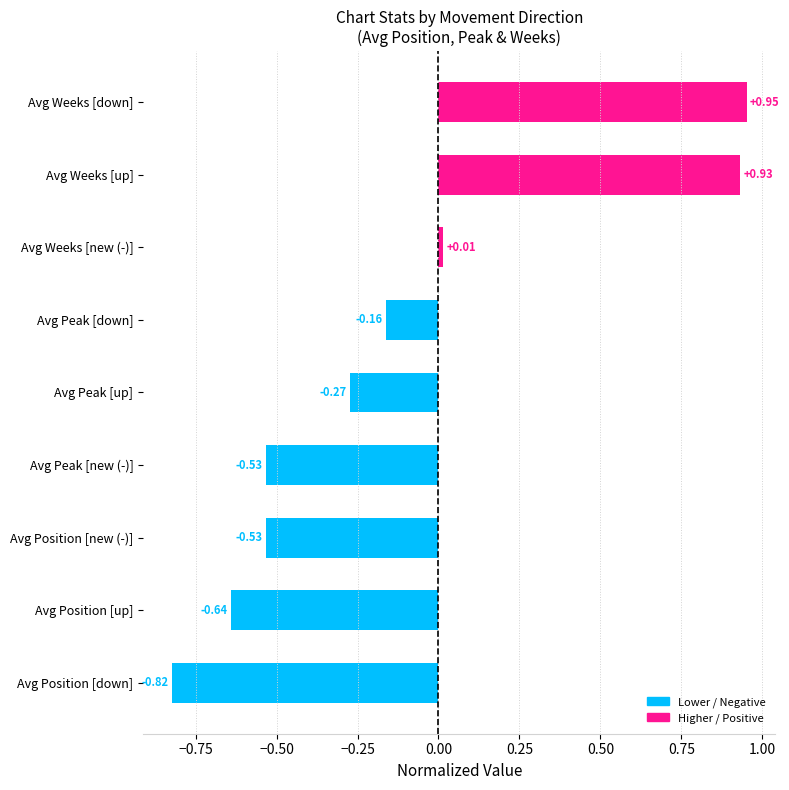

What is the change in value from Avg Peak [down] to Avg Weeks [new (-)]?

+0.2